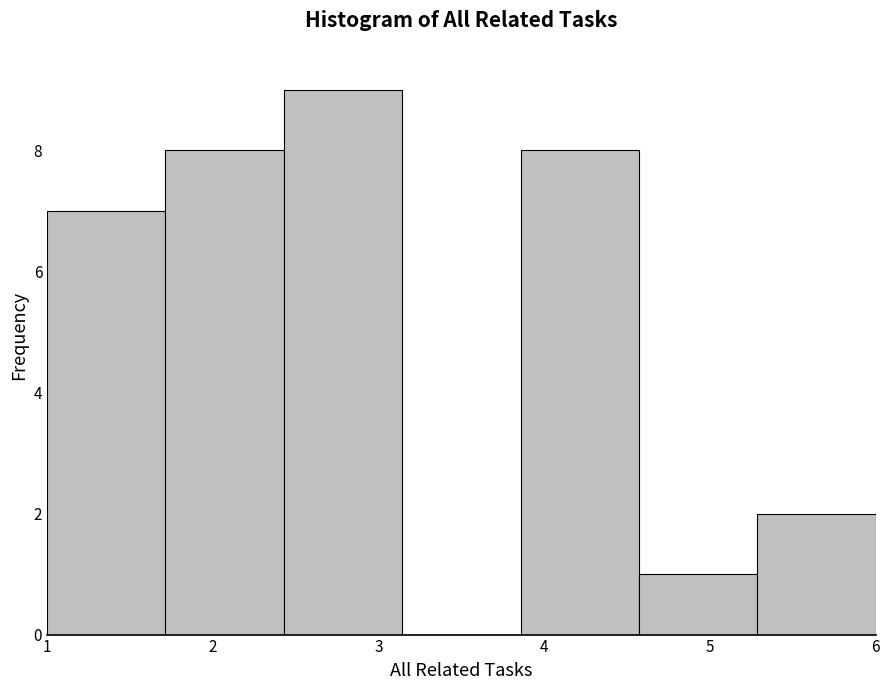

How tall is the bar that spans 5.3 to 6.0 on the x-axis? Neither the bar edges nor the heights are printed on the chart, so give them approximately, as read against the axes.

2